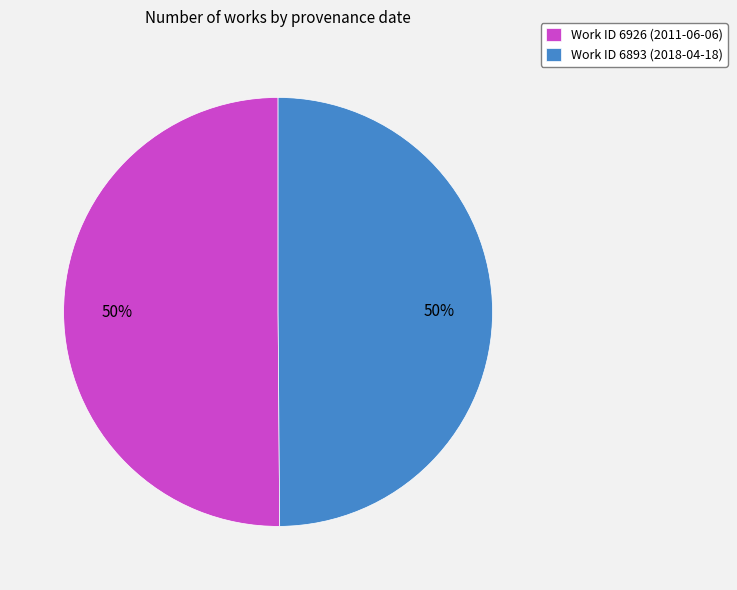

To the nearest percent, what percentage of the pie is Work ID 6926 (2011-06-06)?

50%